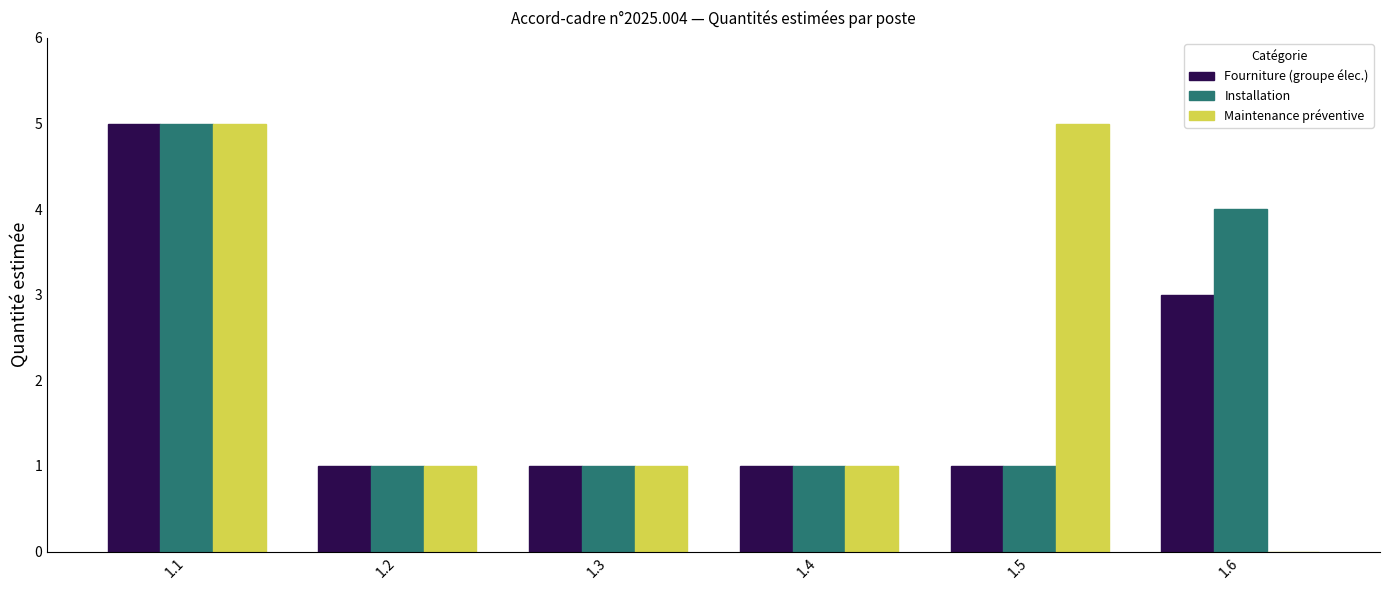

At which label does Installation reach its peak?

1.1